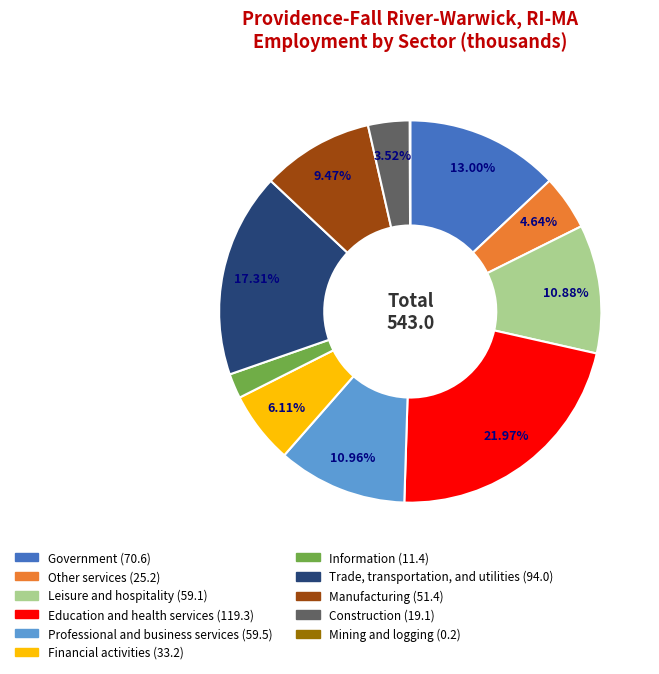

To the nearest percent, what percentage of the pie is Information?

2%